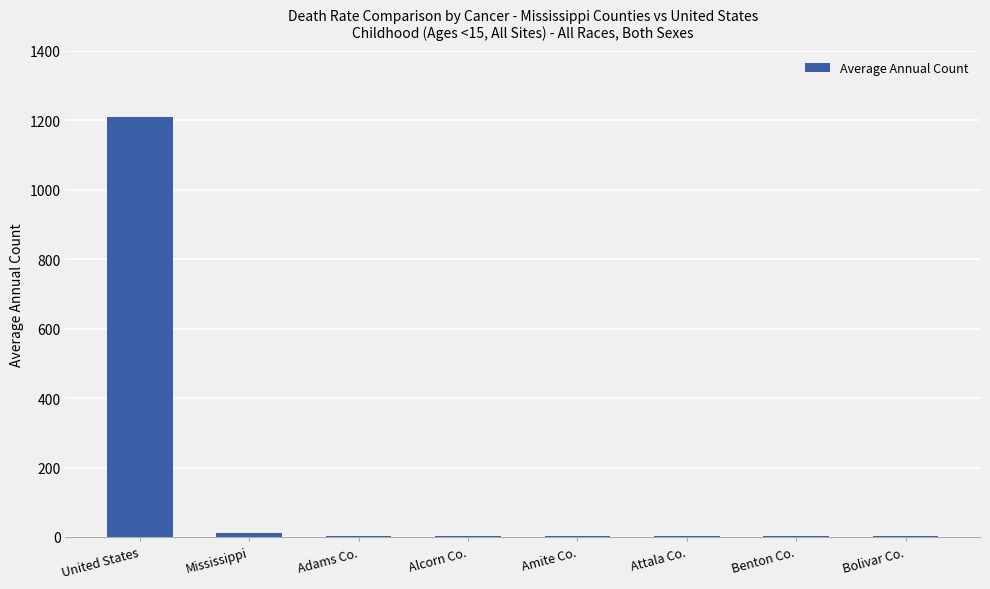

At which category does the chart reach its peak across all series?

United States